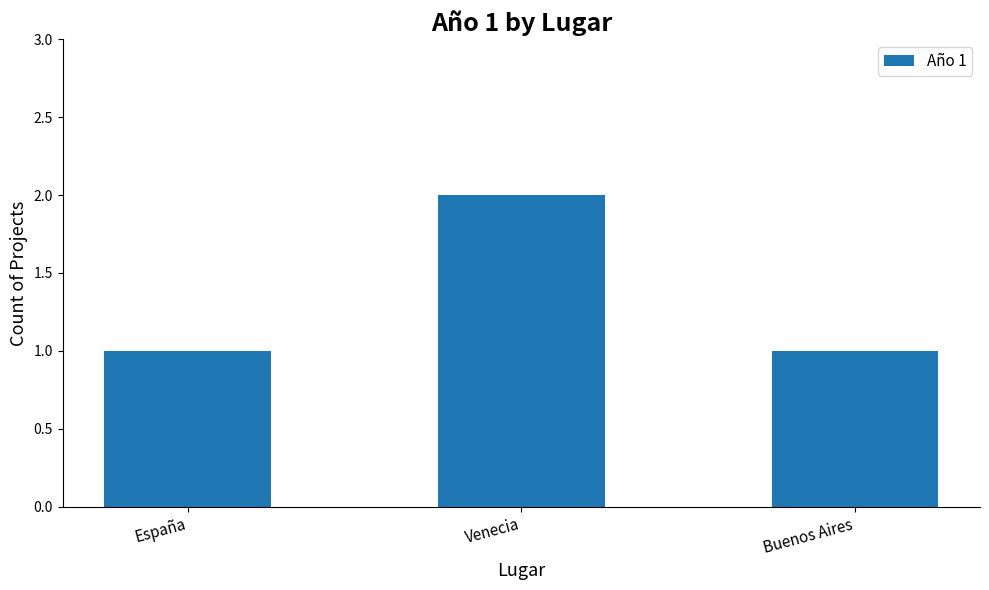

Are the bars grouped side by side (vs. stacked)?

No